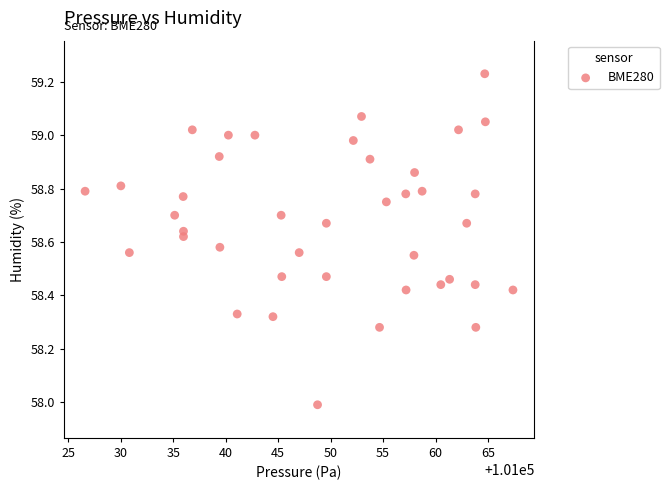

What is the range of Y values (max minus min)?

1.2